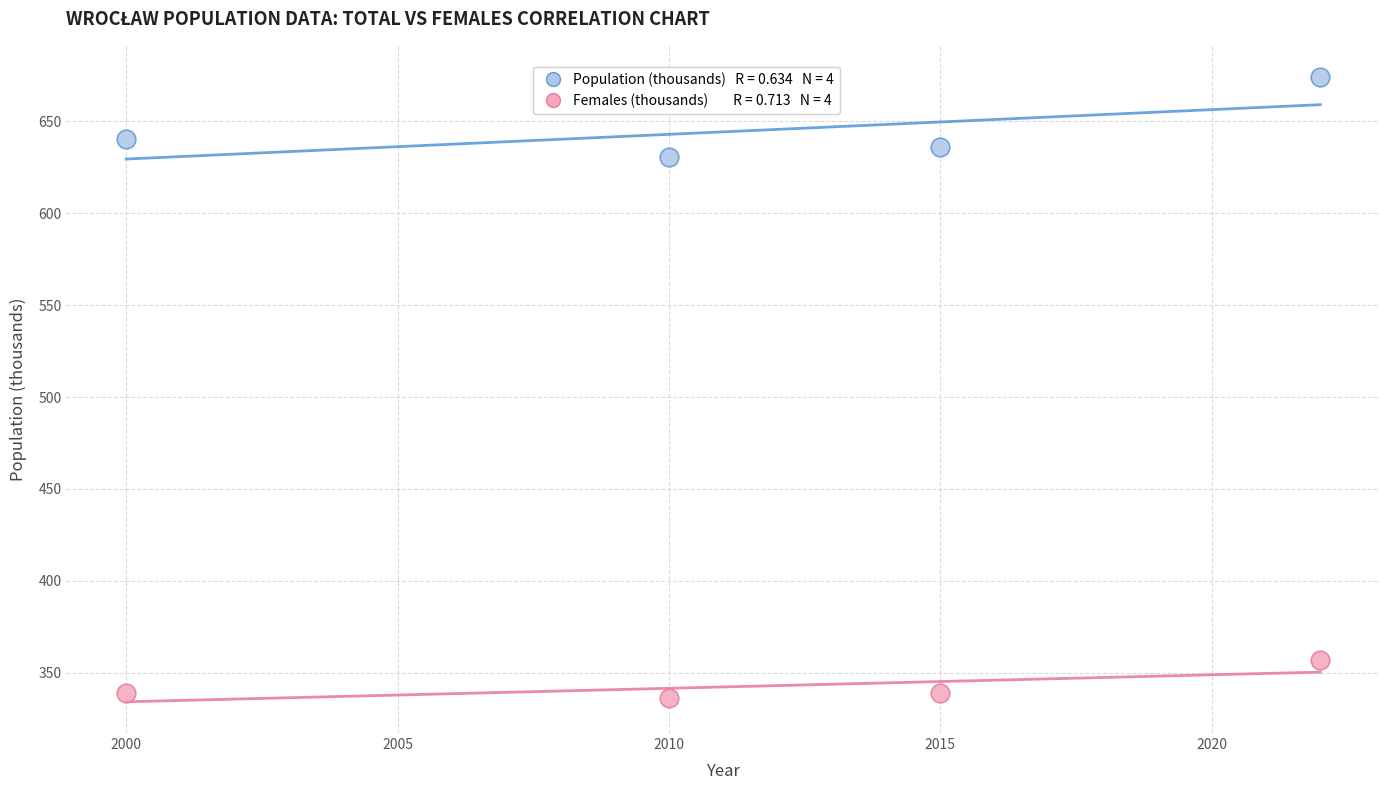

Across all series, what Y value is closest to 505?

630.7